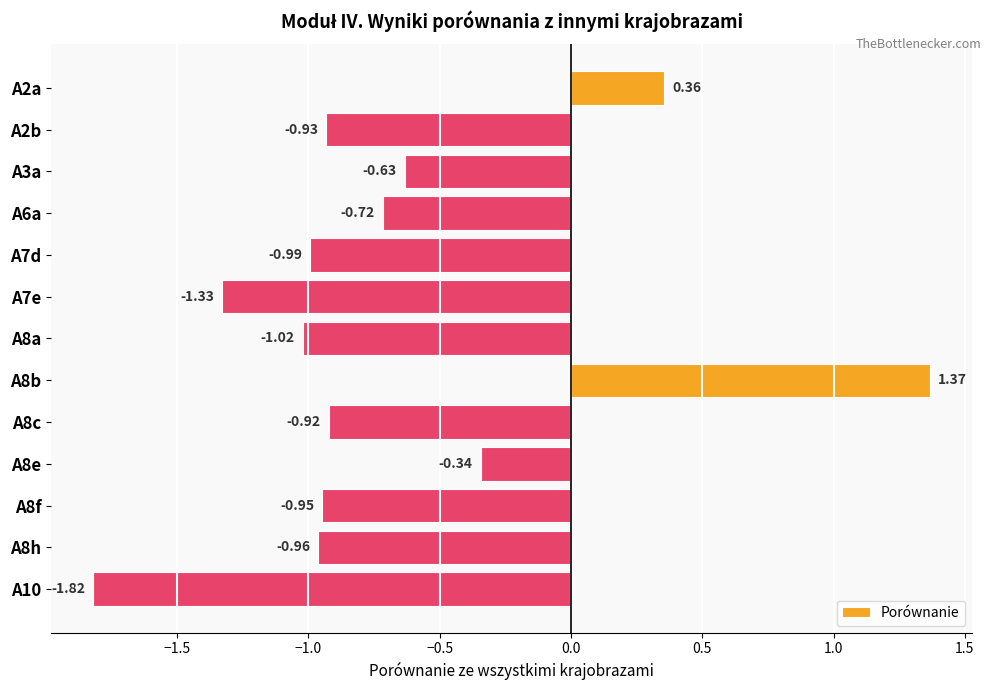

Between A8b and A10, which is larger?

A8b